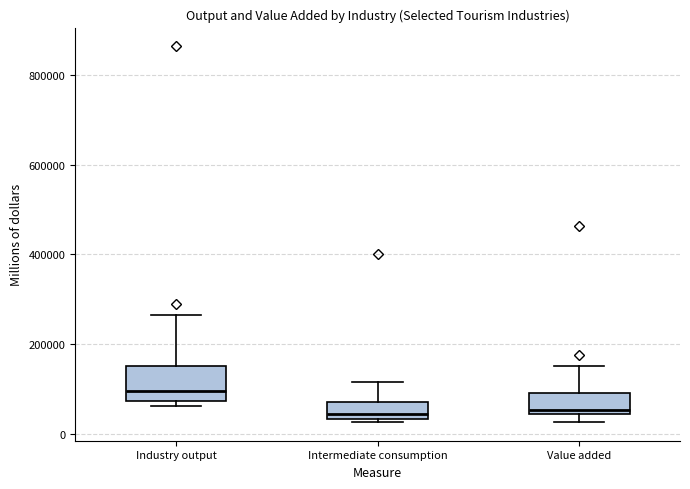

Reading left to right, transcribe this box plot: for each box, give where its median line is, the range the box spans, and where its two whiskers end, as read against the y-axis. The values are not printed on the chart, so give them approximately, as read against the axis.

Industry output: median 100000, box 80000 to 160000, whiskers 60000 to 260000
Intermediate consumption: median 40000 (just above the box's lower edge), box 40000 to 80000, whiskers 20000 to 120000
Value added: median 60000, box 40000 to 100000, whiskers 20000 to 160000